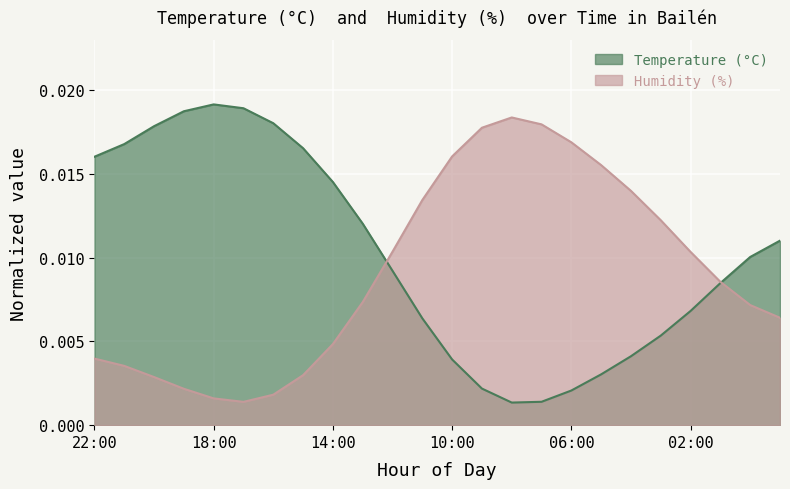

How many intersections are there between Humidity (%) and Temperature (°C)?

2